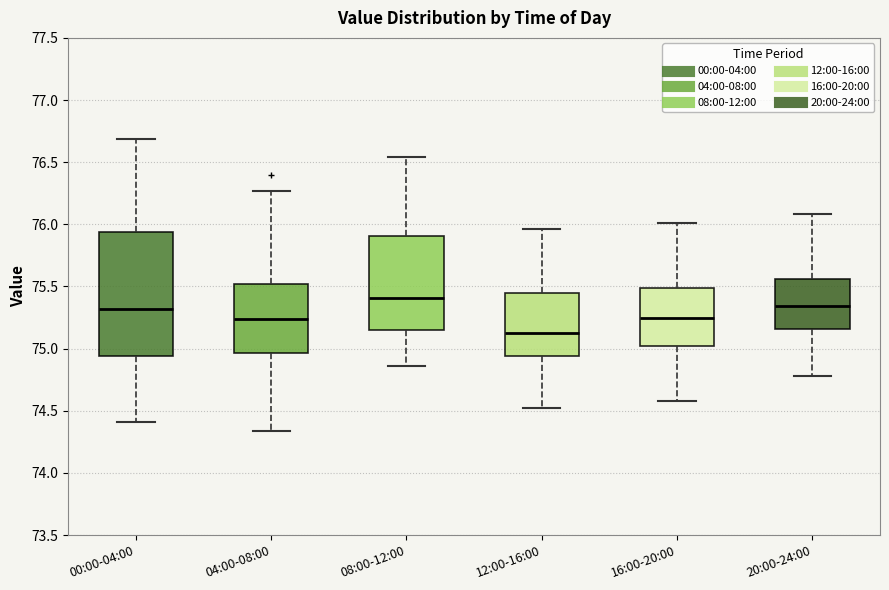

Where is the upper edge of the box for 08:00-12:00 on the y-axis? The values are not printed on the chart, so give them approximately, as read against the axis.

75.90